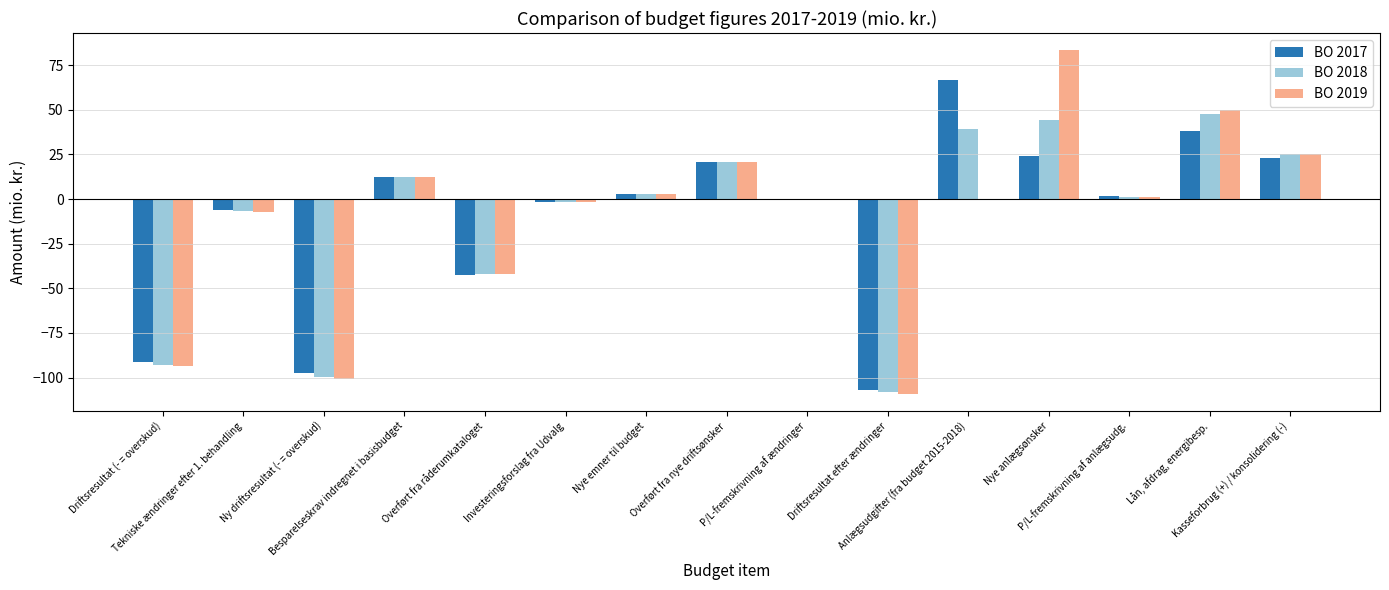

What are all the series names shown in the legend?

BO 2017, BO 2018, BO 2019